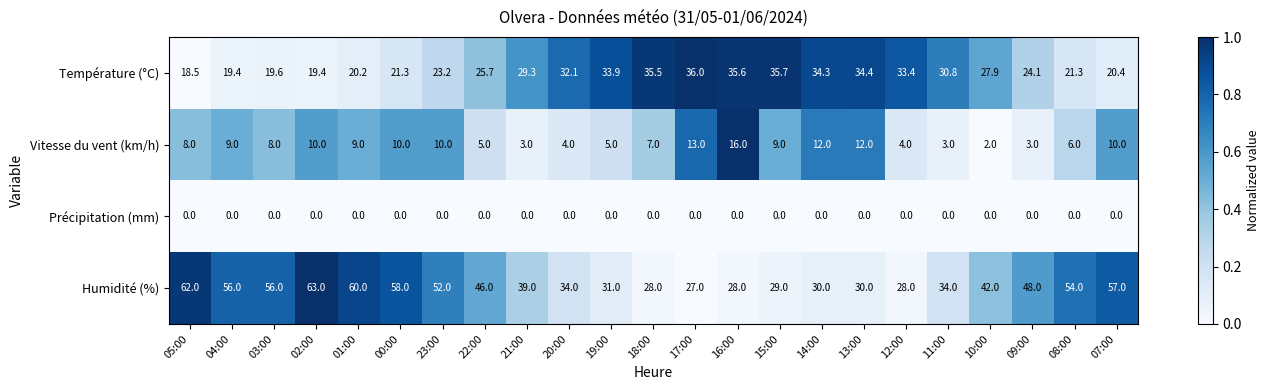

Where does the Température (°C) series first go above 27?

21:00